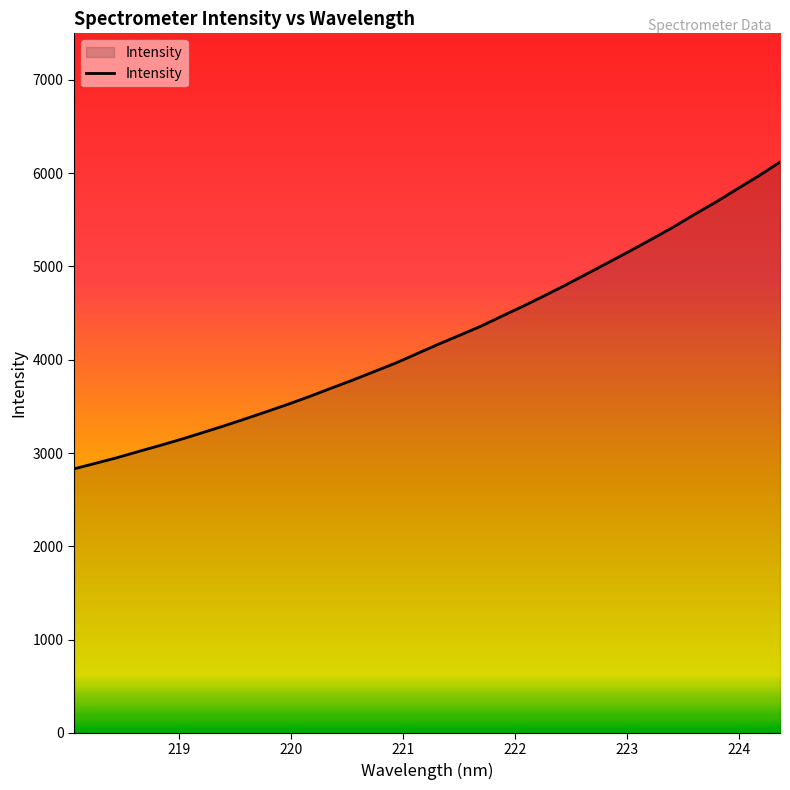

What is the difference between the maximum and minimum values?

3289.7